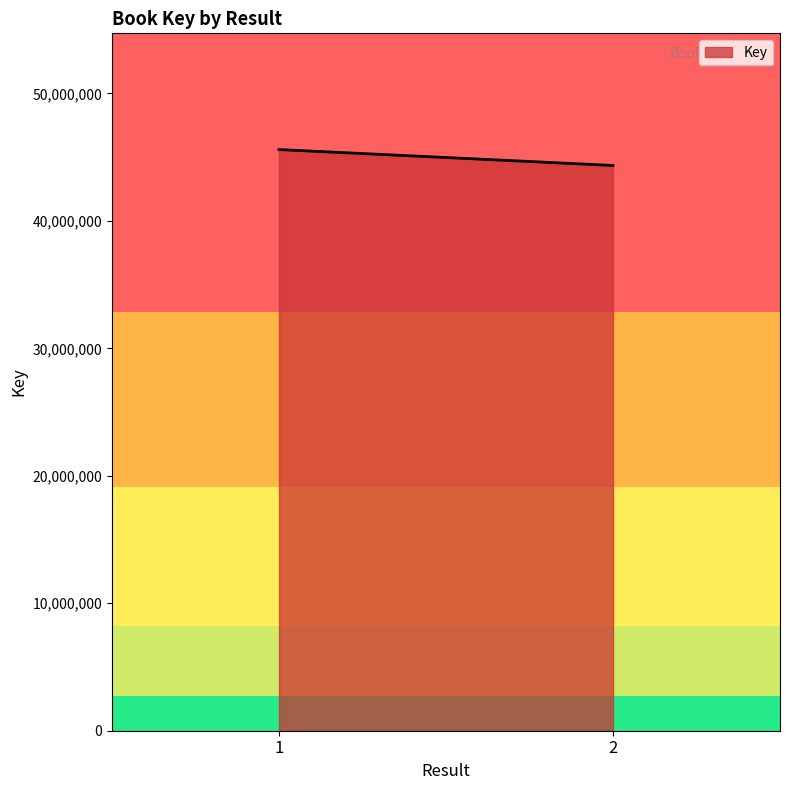

What is the sum of all values?

89934822